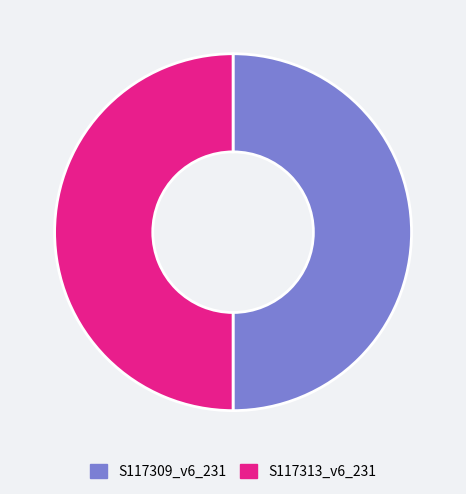

What is the ratio of the value at S117309_v6_231 to the value at S117313_v6_231?

1.0